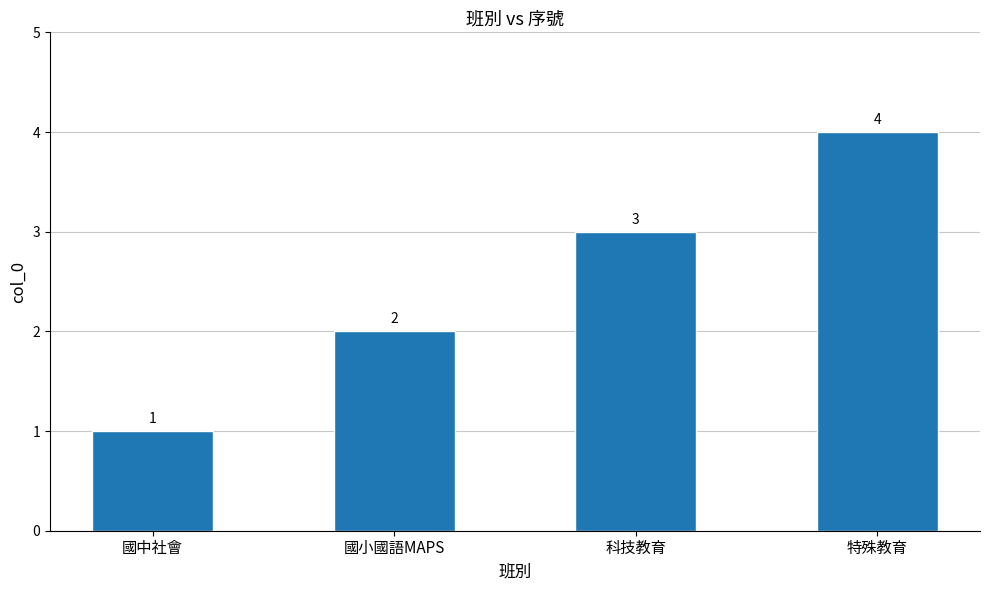

Rank the categories by value from highest to lowest.

特殊教育, 科技教育, 國小國語MAPS, 國中社會